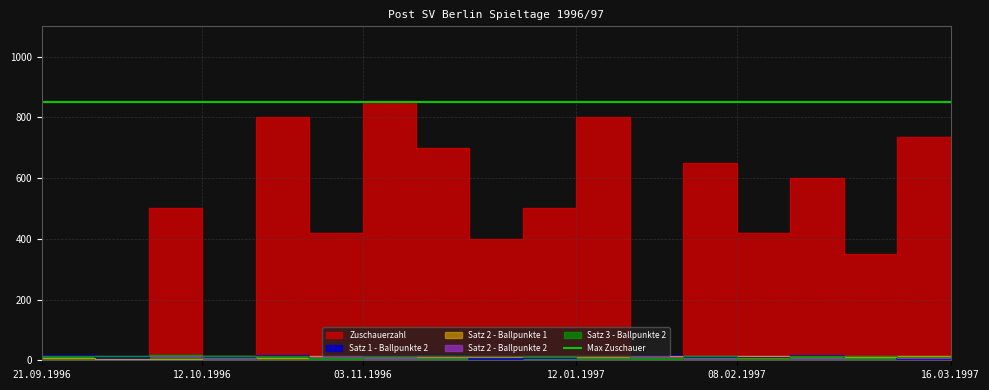

Which label corresponds to the smallest value in the chart?

21.09.1996